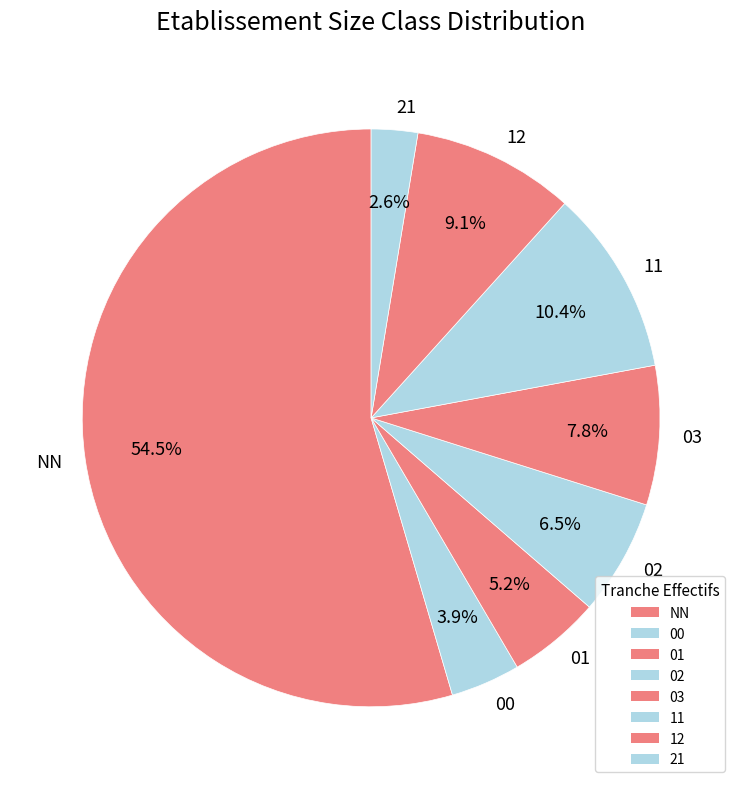

What is the smallest slice in the pie chart?

21